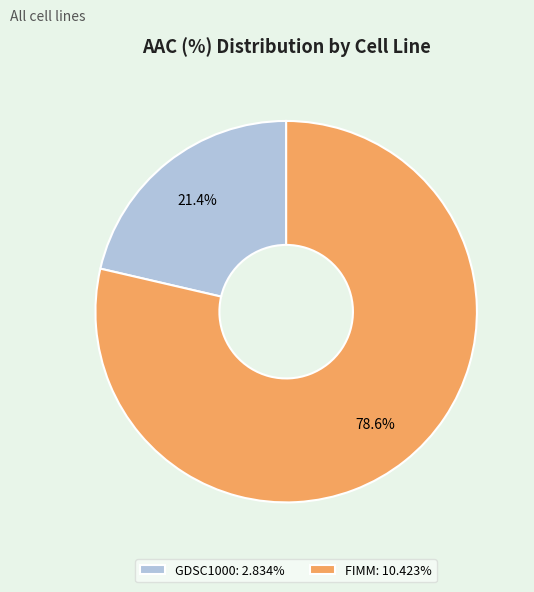

Combined, what portion of the pie is FIMM and GDSC1000?

100.0%